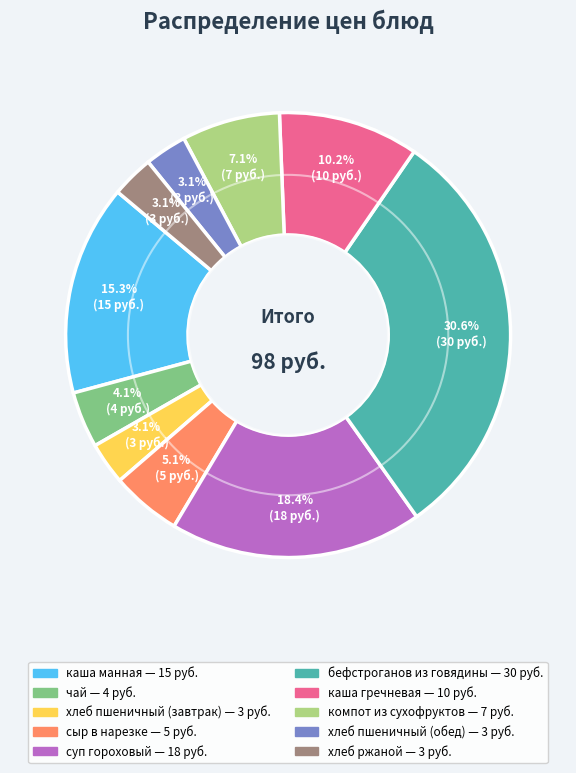

Is there any slice that represents more than half of the pie?

No